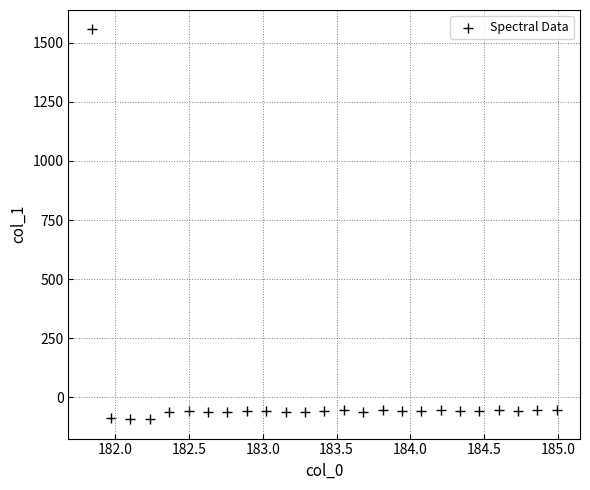

What is the range of Y values (max minus min)?

1647.8